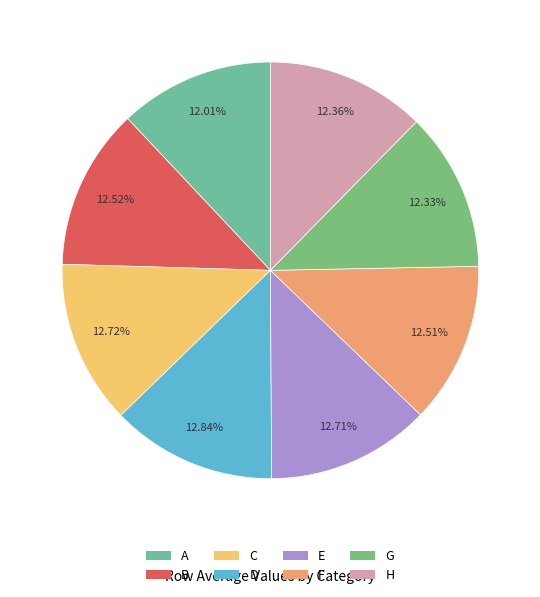

To the nearest percent, what is the difference between the largest and smallest slice percentages?

1%